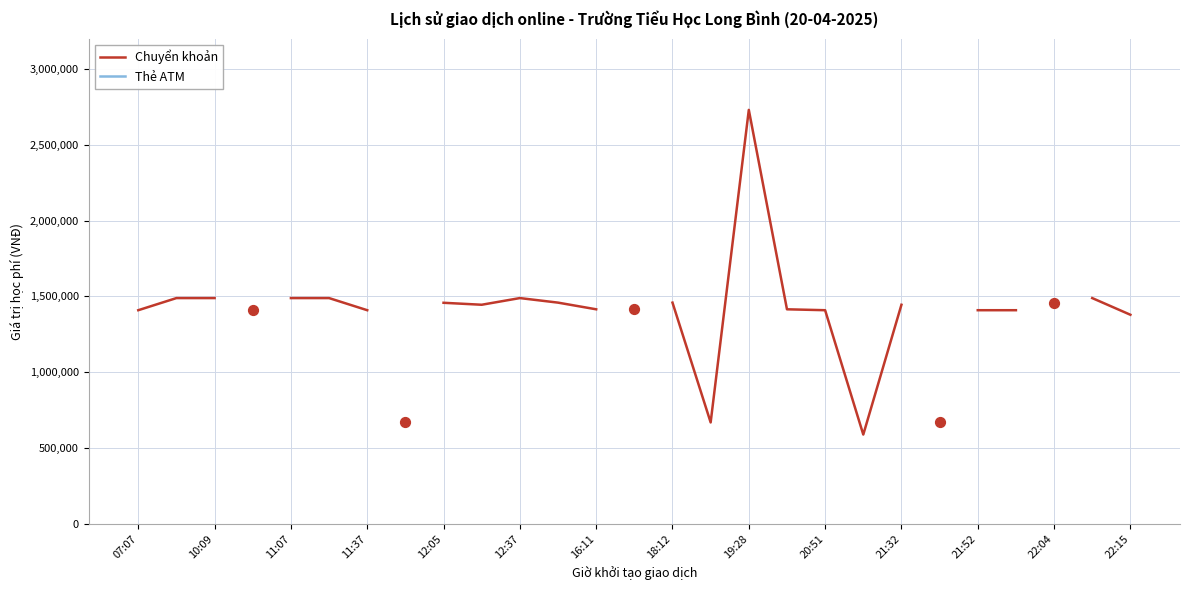

Which series reaches the minimum Y coordinate?

Chuyển khoản